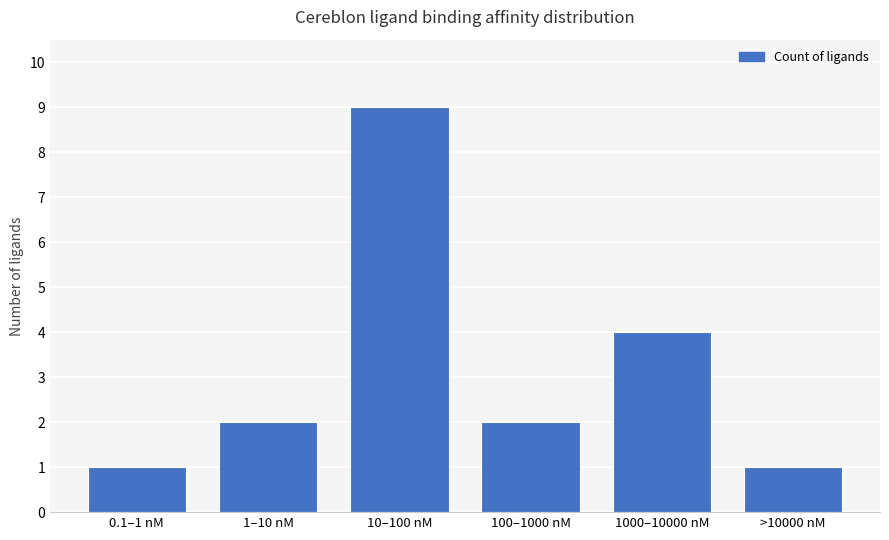

What is the average value?

3